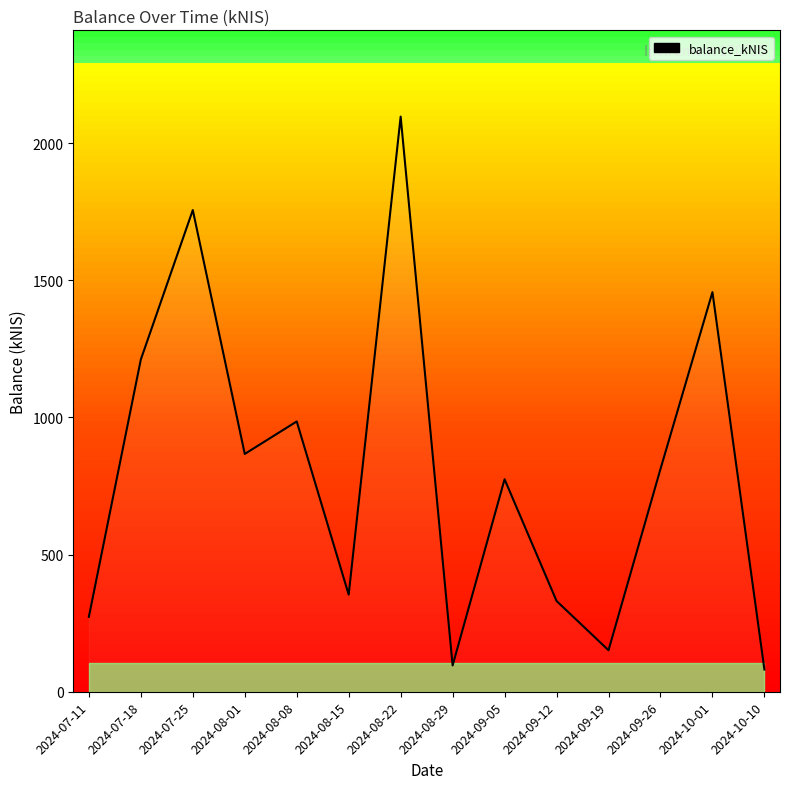

What is the difference between the maximum and minimum values?

2015.4